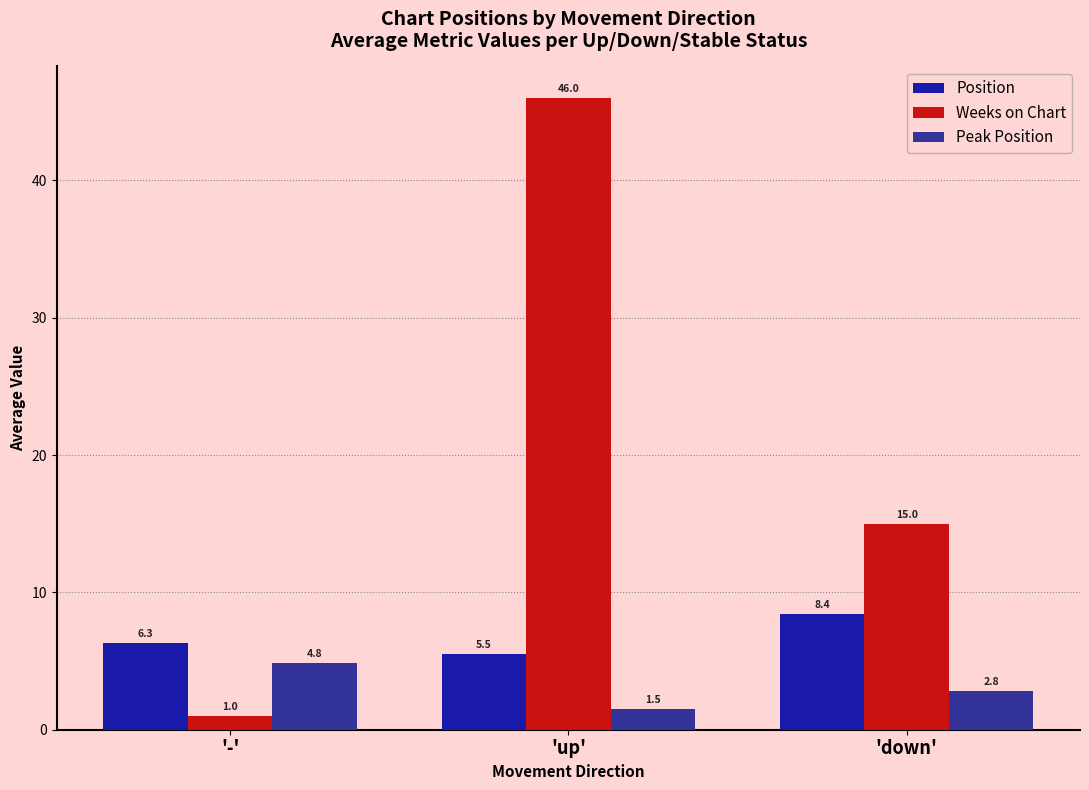

How many values in the Position series exceed 6?

2